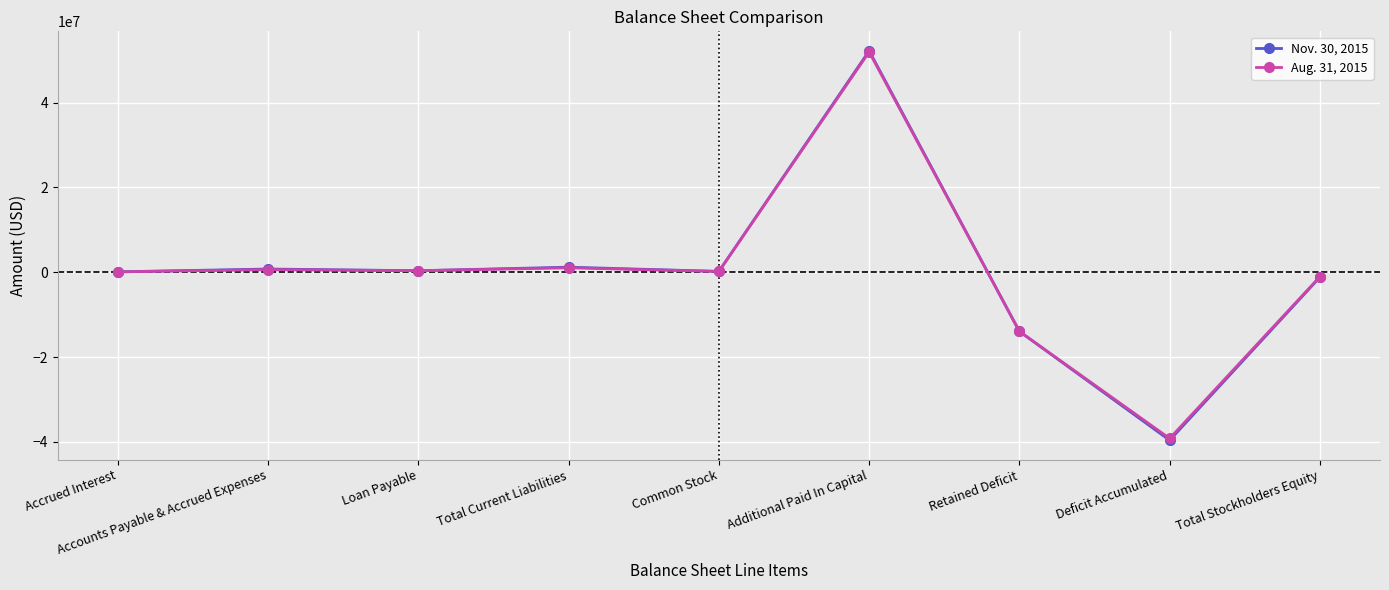

Count the number of data series in this chart.

2